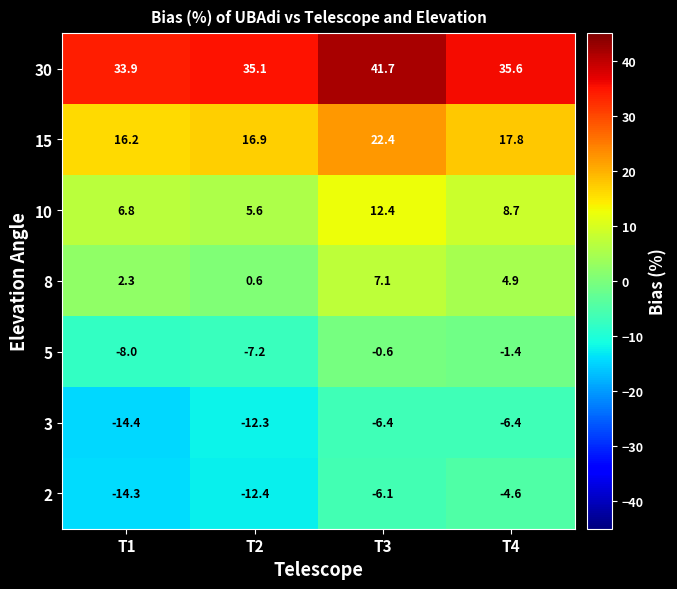

Is it true that 8 equals 4.9 at T4?

True